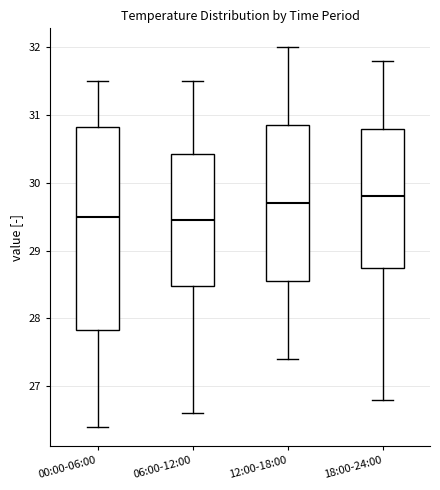

Where does the upper whisker of the box for 00:00-06:00 end on the y-axis? The values are not printed on the chart, so give them approximately, as read against the axis.

31.5